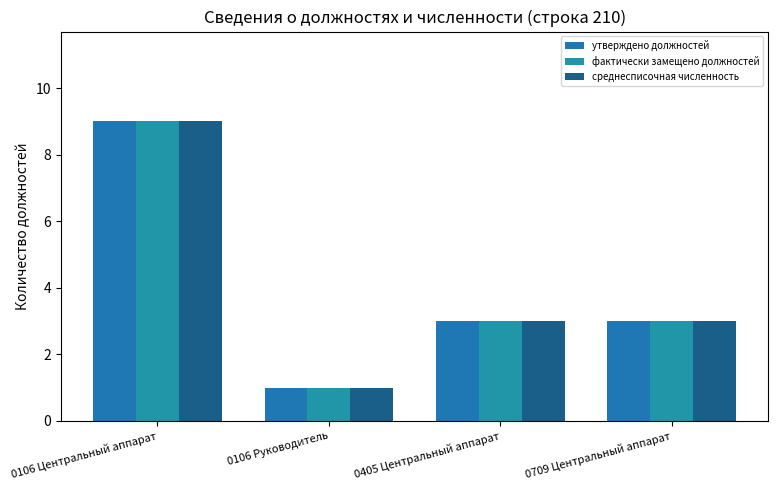

At 0106 Руководитель, list the series in order from largest to smallest.

утверждено должностей, фактически замещено должностей, среднесписочная численность